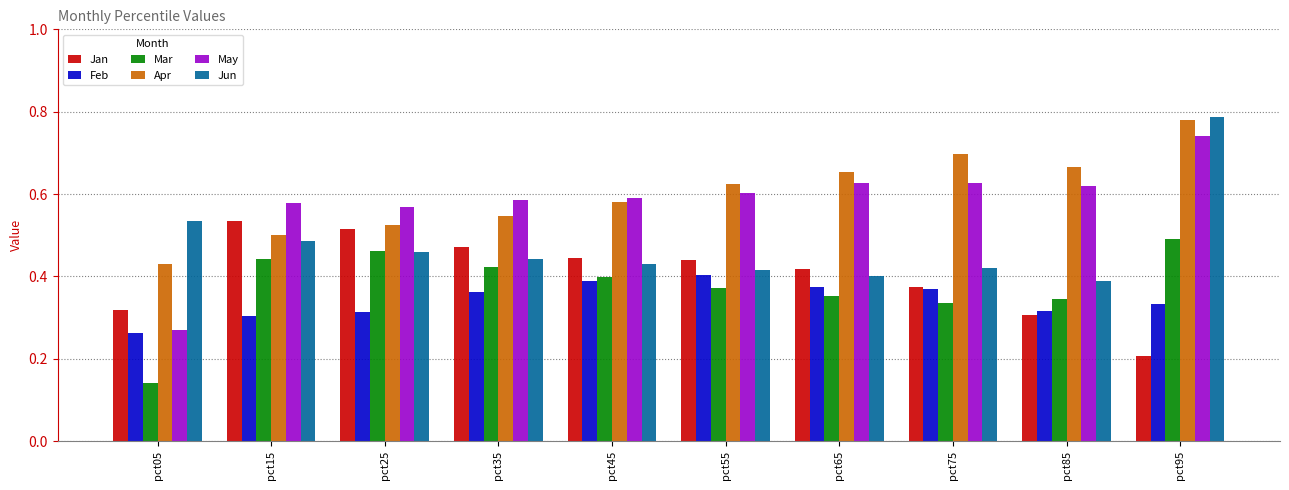

Which series has the largest range (max minus min)?

May